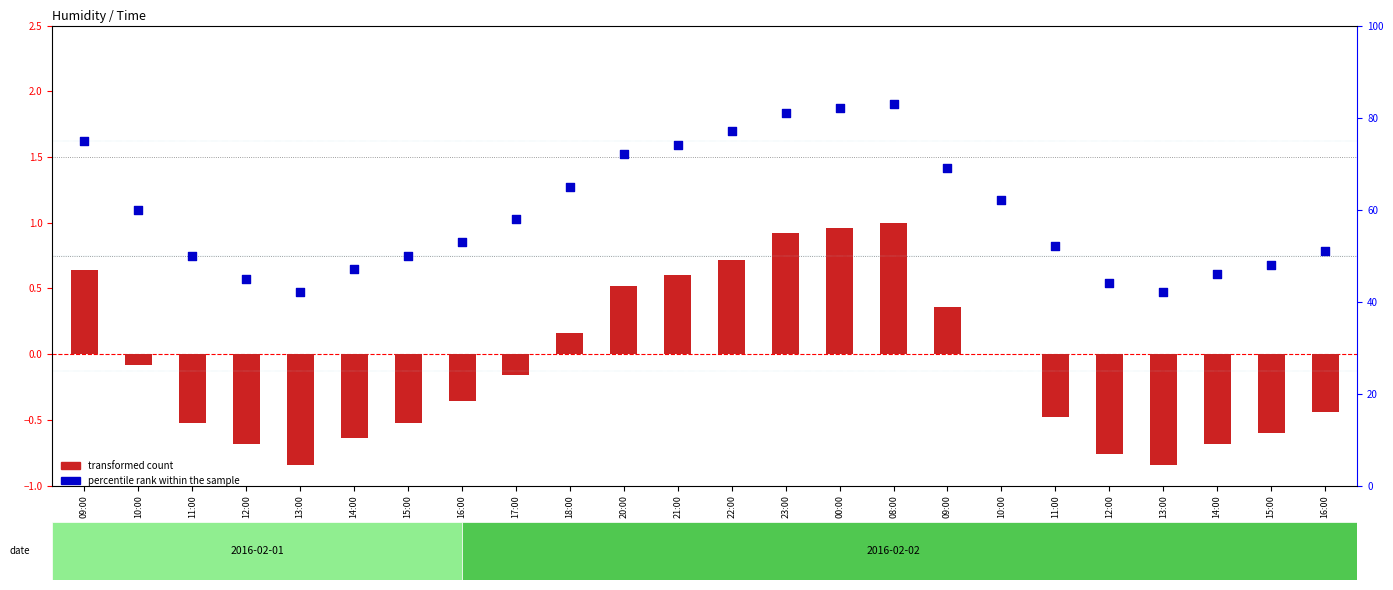

At how many categories does at least one series exceed 10?

24